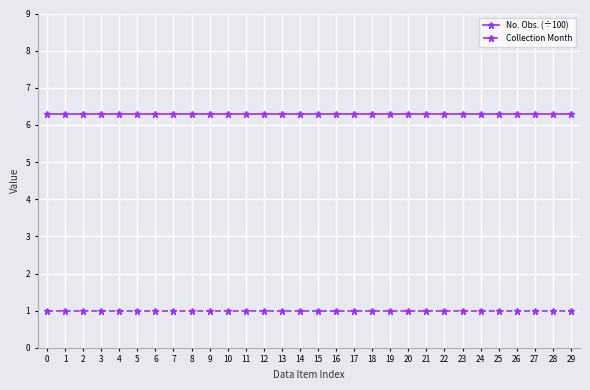

What is the minimum value for Collection Month?

1.0